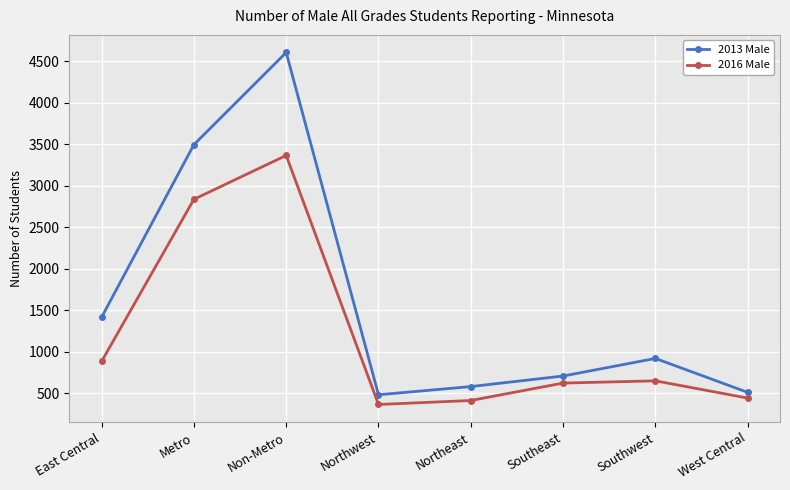

True or false: 2013 Male has more than 0 points higher than both neighbors.

True